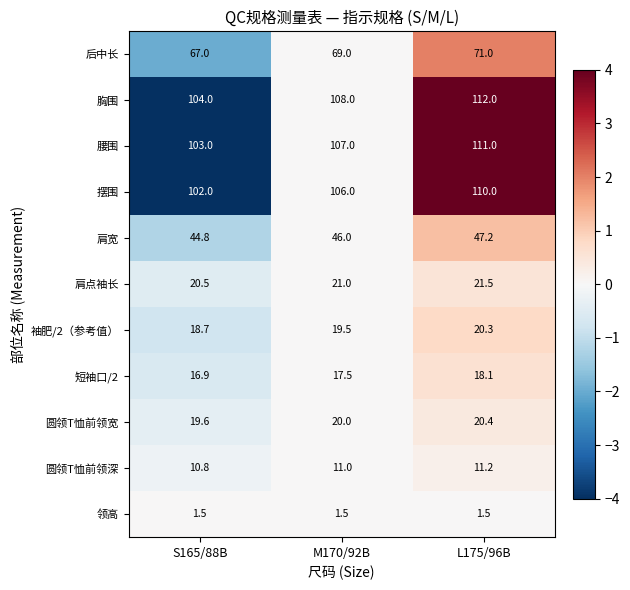

What is the difference between the 袖肥/2（参考值） values at M170/92B and S165/88B?

0.8